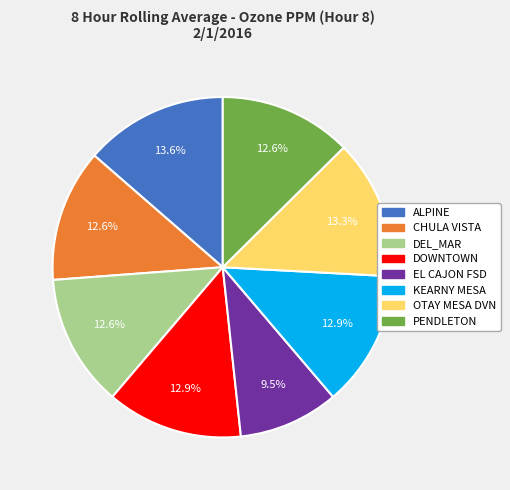

Between EL CAJON FSD and CHULA VISTA, which is larger?

CHULA VISTA